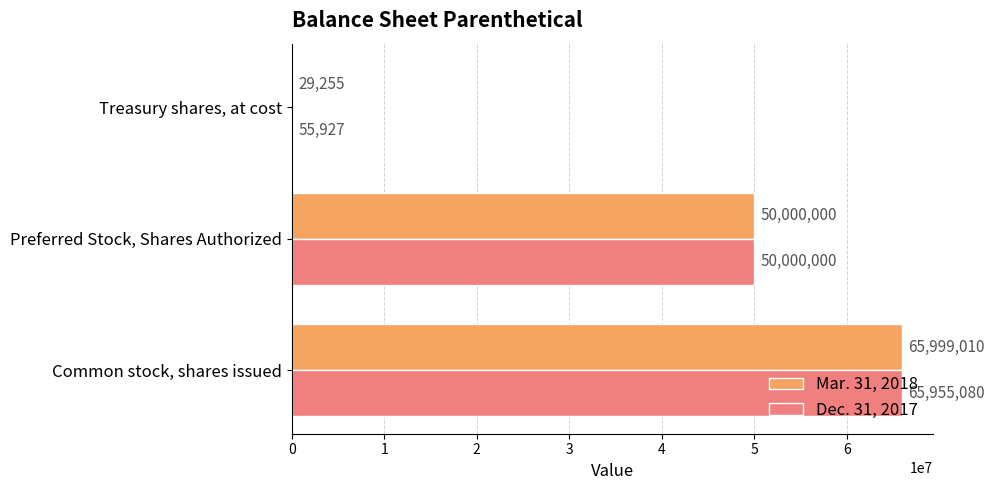

Which category has the highest value in the Dec. 31, 2017 series?

Common stock, shares issued